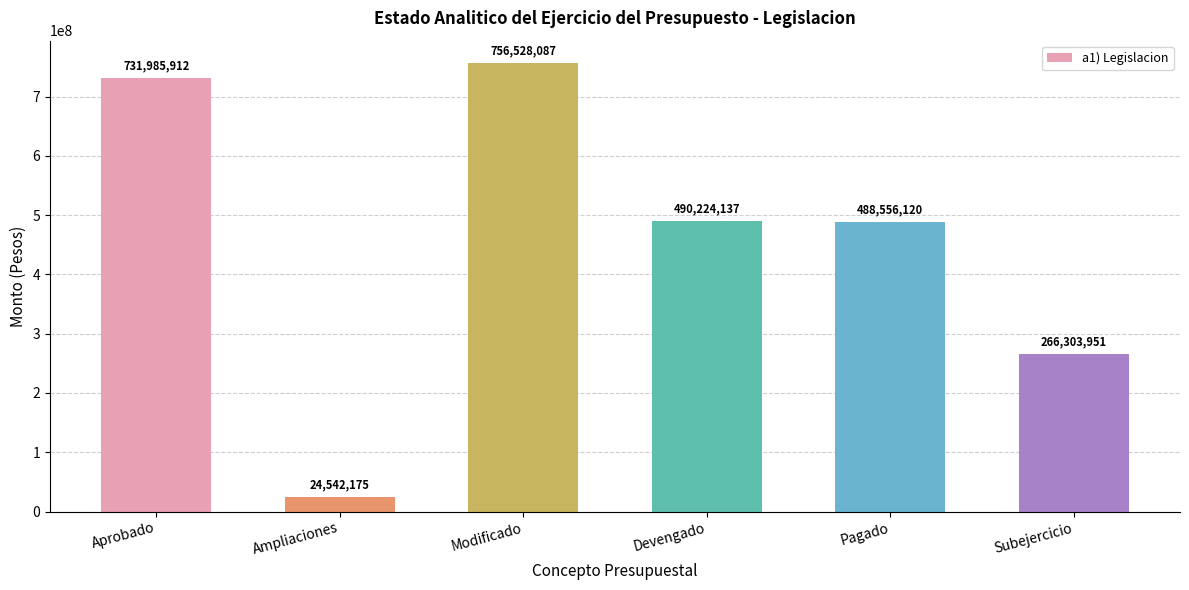

True or false: the data shows 488556120.5 at Pagado.

True